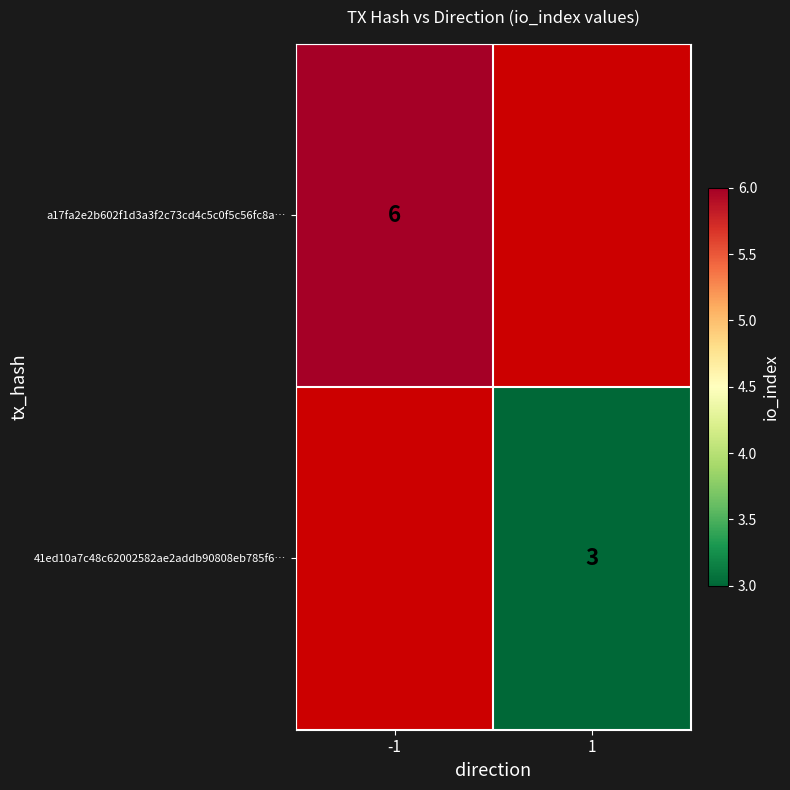

The 41ed10a7c48c62002582ae2addb90808eb785f6… series shows 3 at 1. True or false?

True